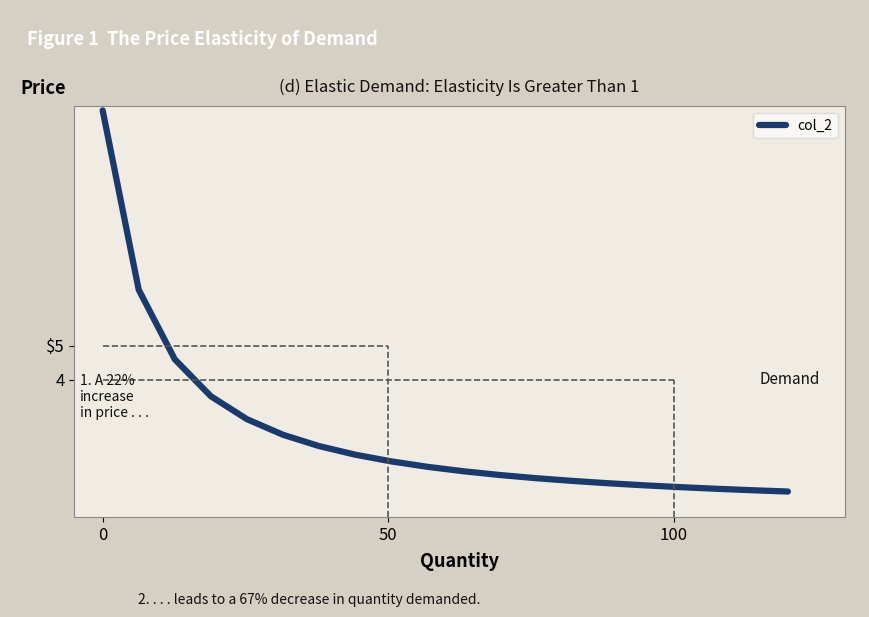

What is the average value?

2.4